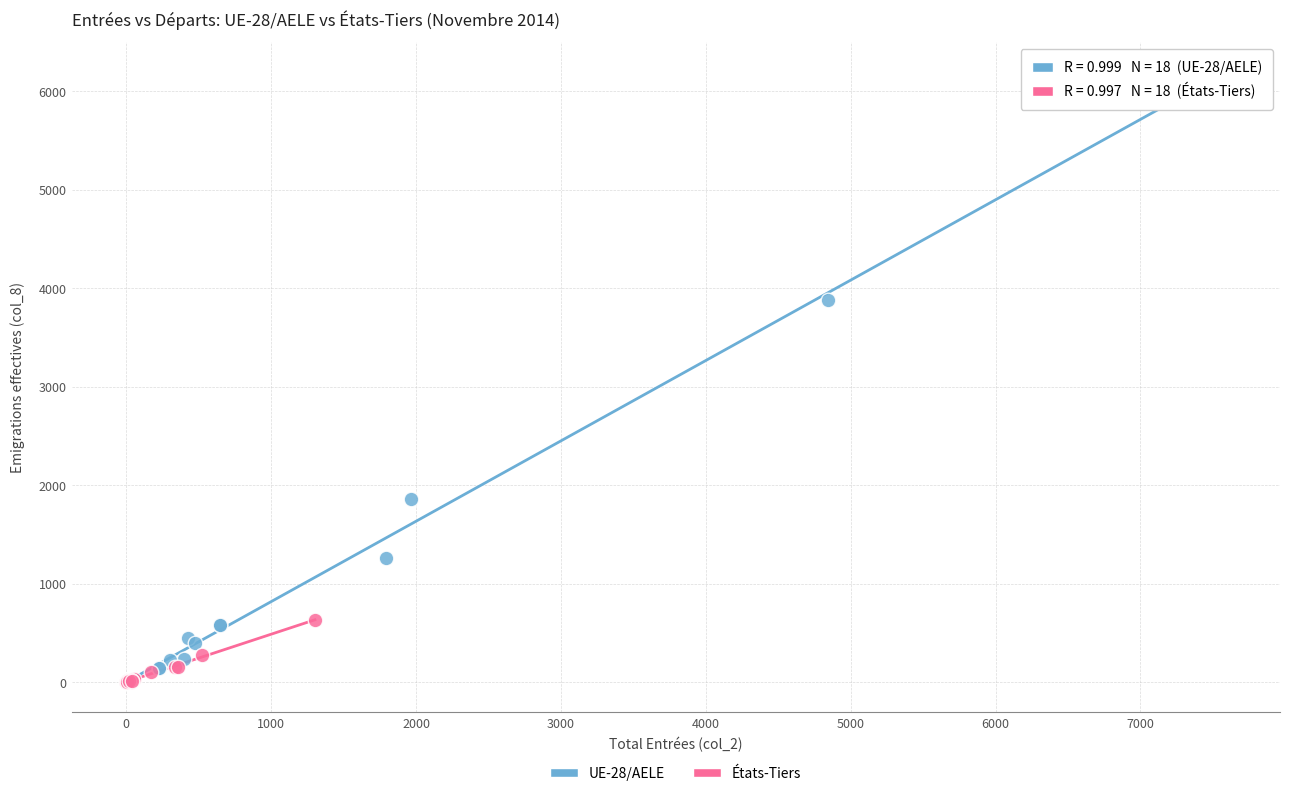

Which series reaches the maximum Y coordinate?

UE-28/AELE